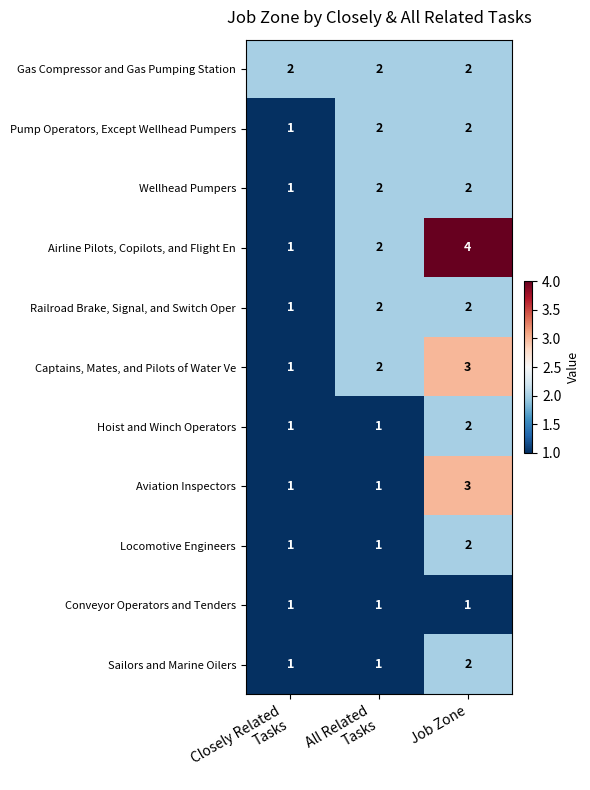

What value does the Aviation Inspectors series have at Job Zone?

3